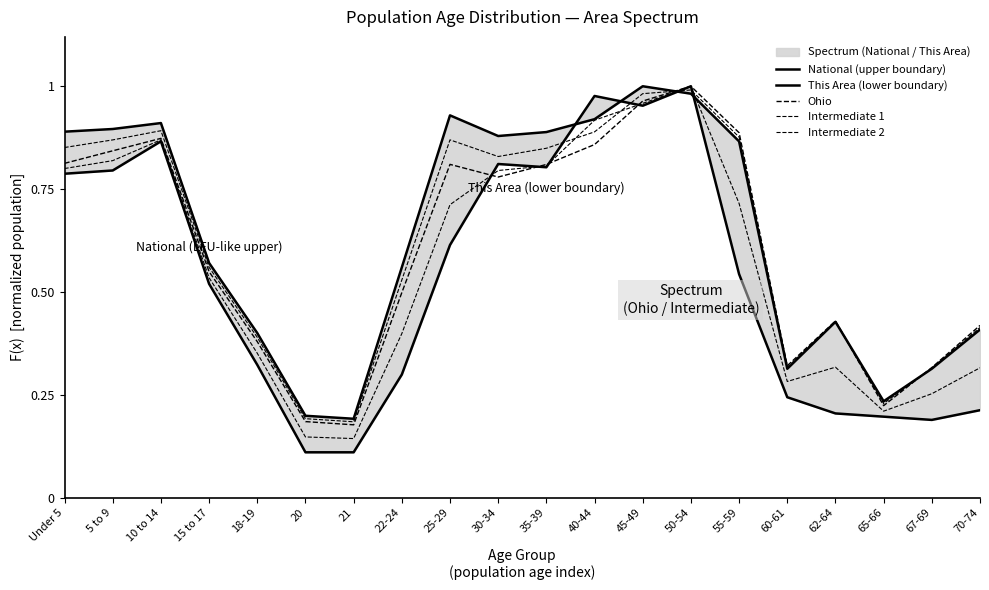

What is the total value across all series at 45-49?

4.9